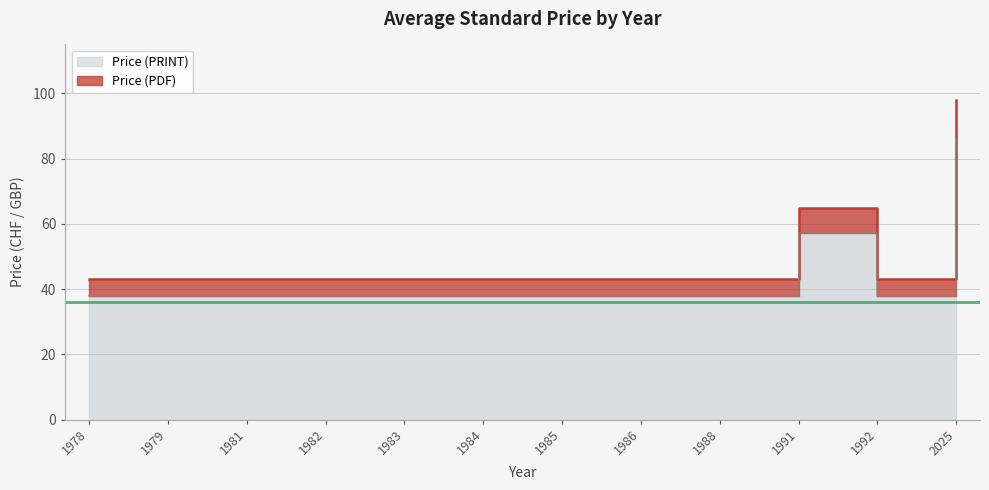

Which series has the largest total across all categories?

Price (PDF)